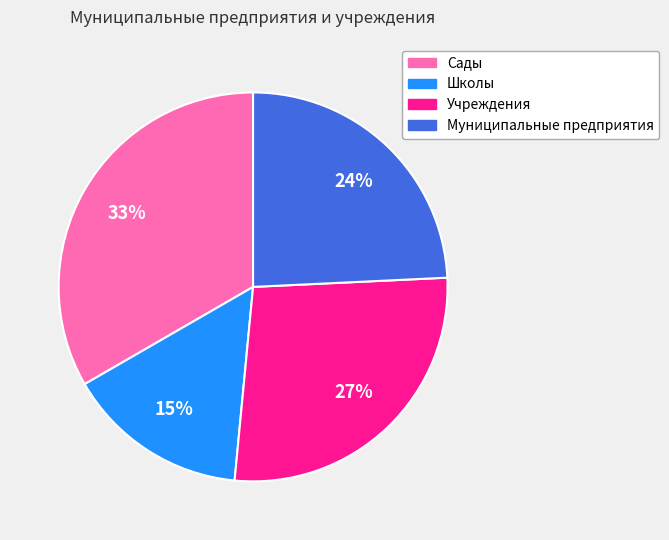

Is there a majority slice in this chart?

No